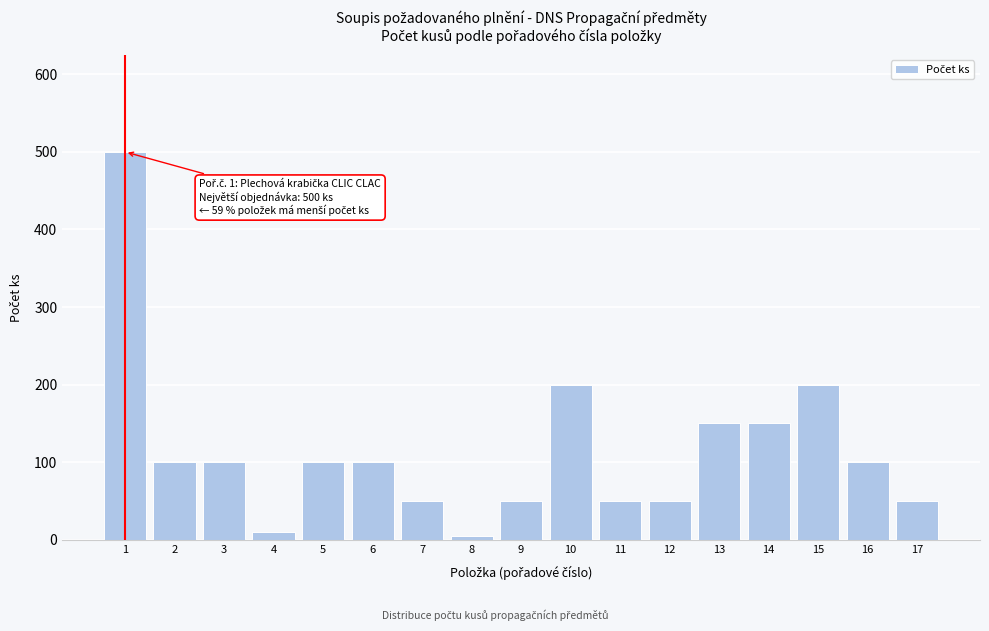

Reading right to left, transcribe all the data shown in this chart.

50	100	200	150	150	50	50	200	50	5	50	100	100	10	100	100	500